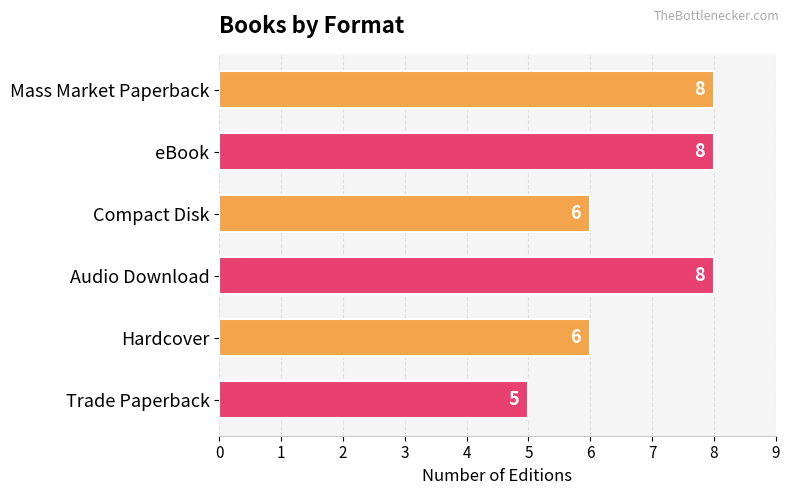

The chart shows a value of 8 at eBook. True or false?

True